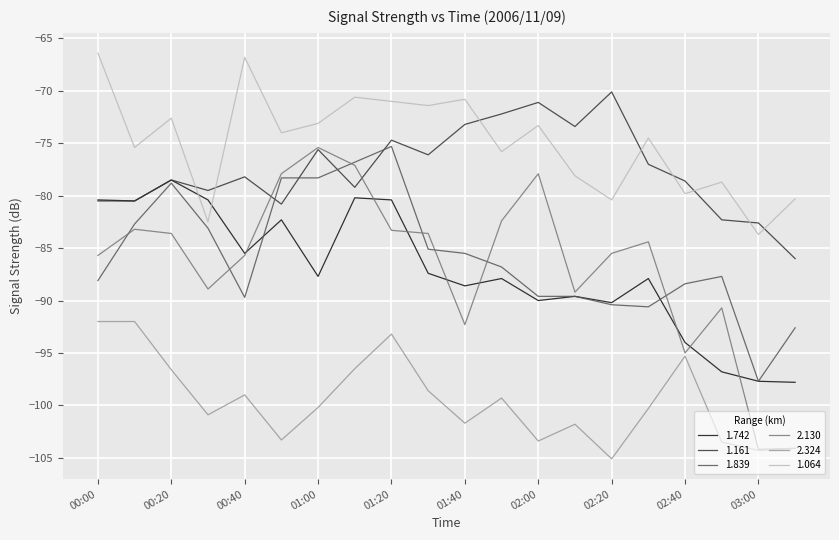

Which series has the largest total across all categories?

1.064